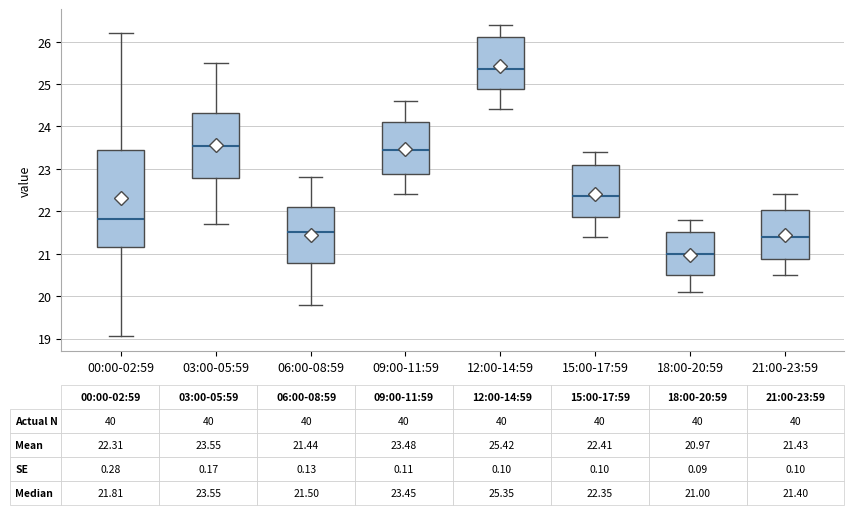

Which box's median line is the lowest?

18:00-20:59